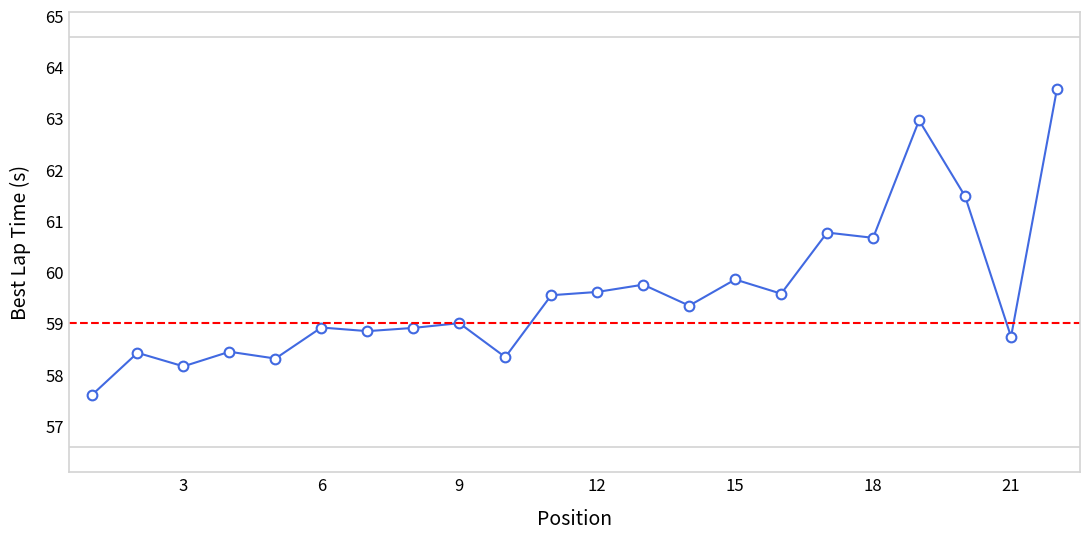

What is the minimum value shown in the chart?

57.6